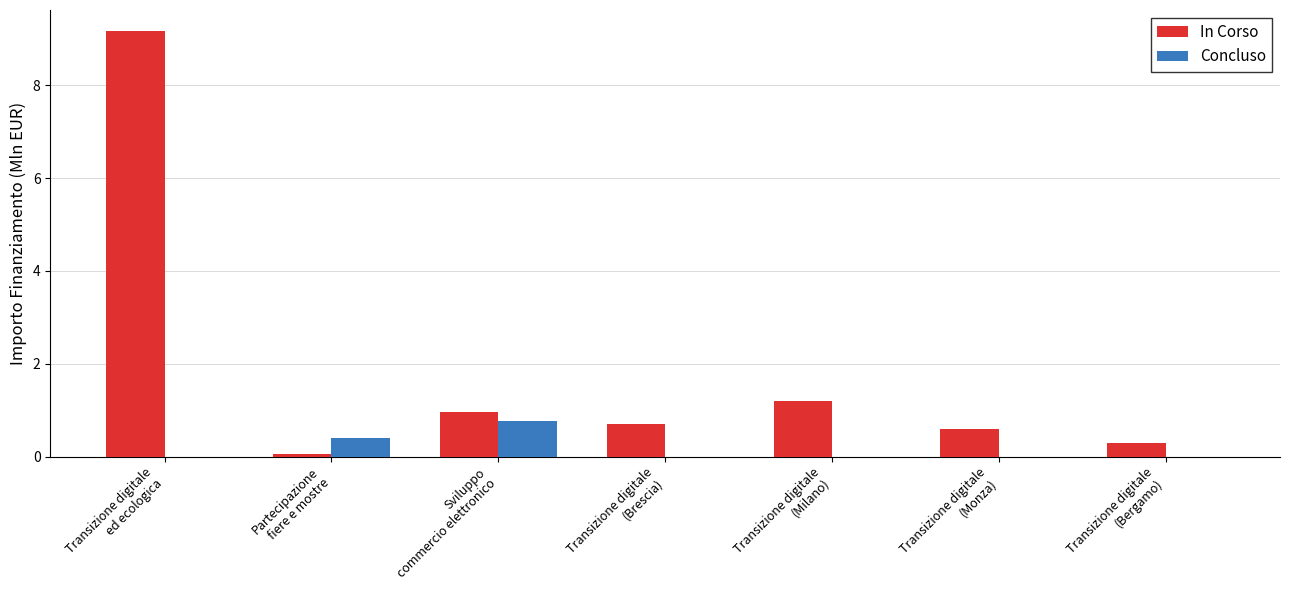

What is the sum of all In Corso values?

13.0